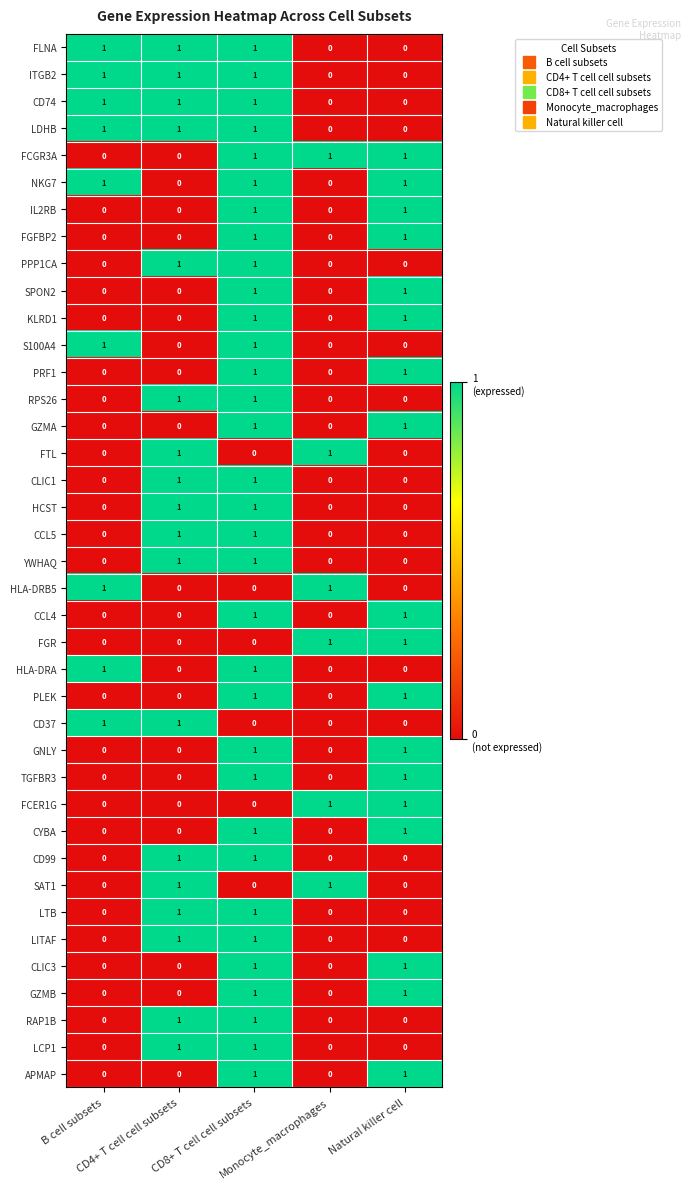

At how many categories does at least one series exceed 0?

5